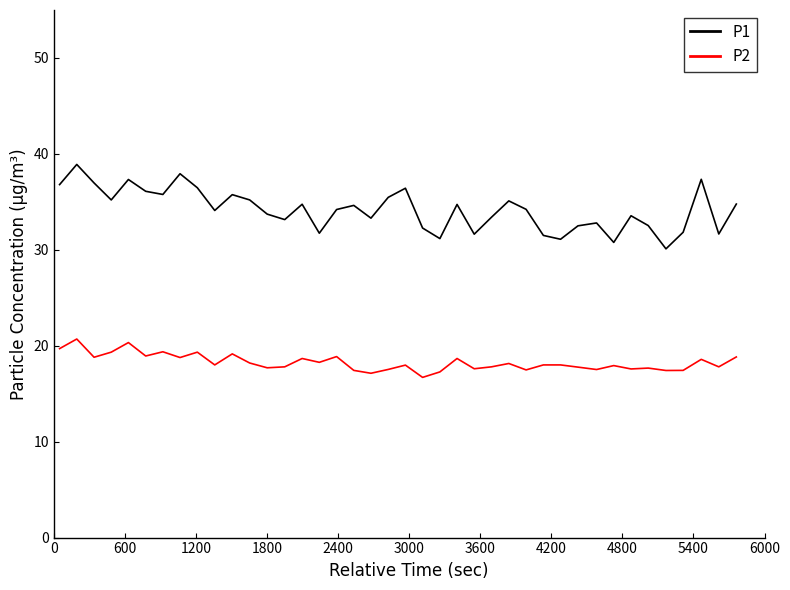

Which series has the largest total across all categories?

P1